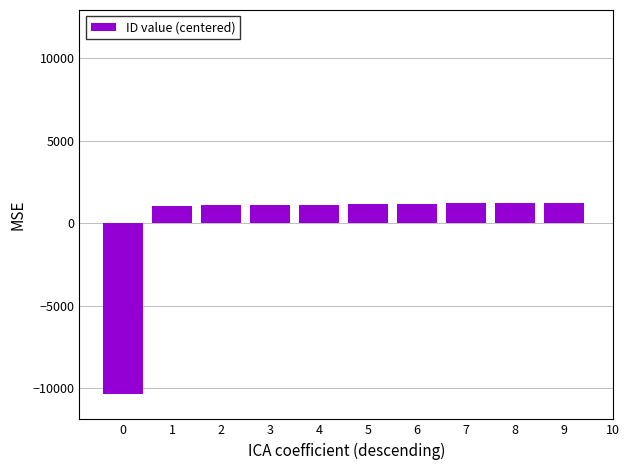

What is the difference between the maximum and minimum values?

11538.0